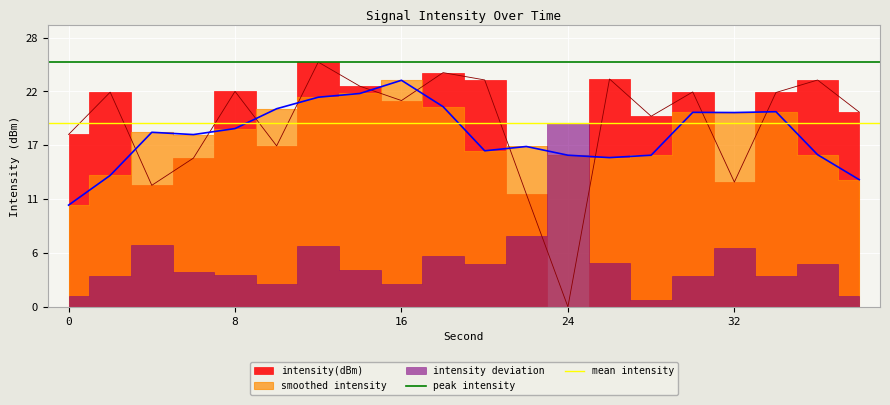

What is the greatest value displayed?

25.0